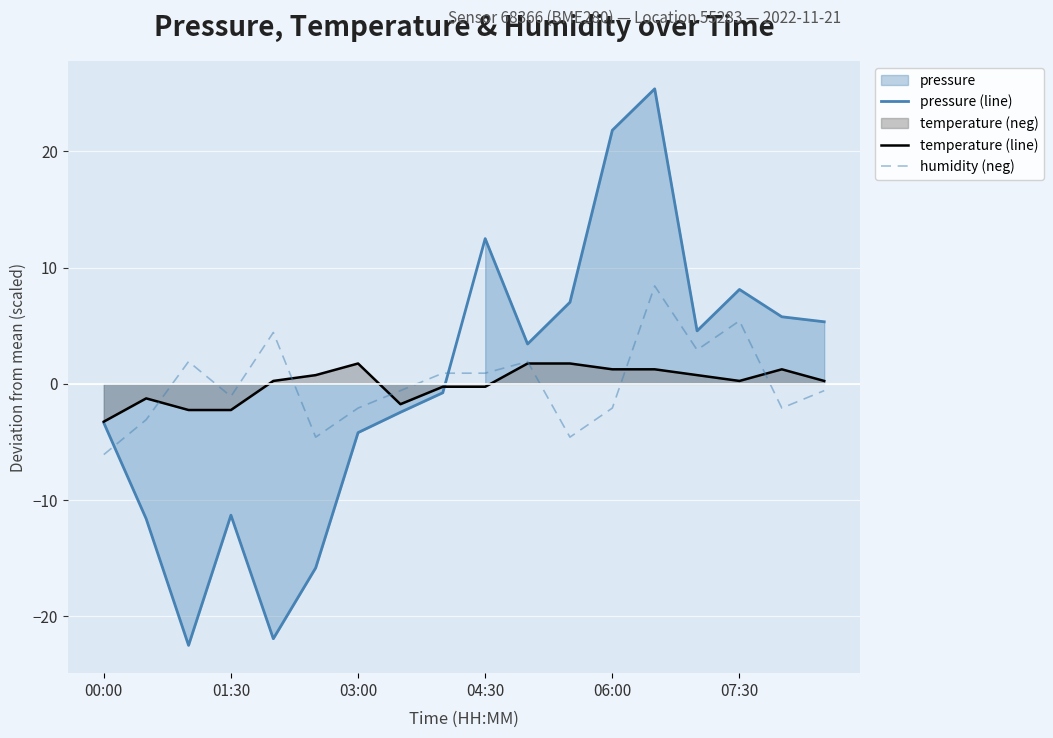

What is the minimum value for pressure (line)?

-22.5